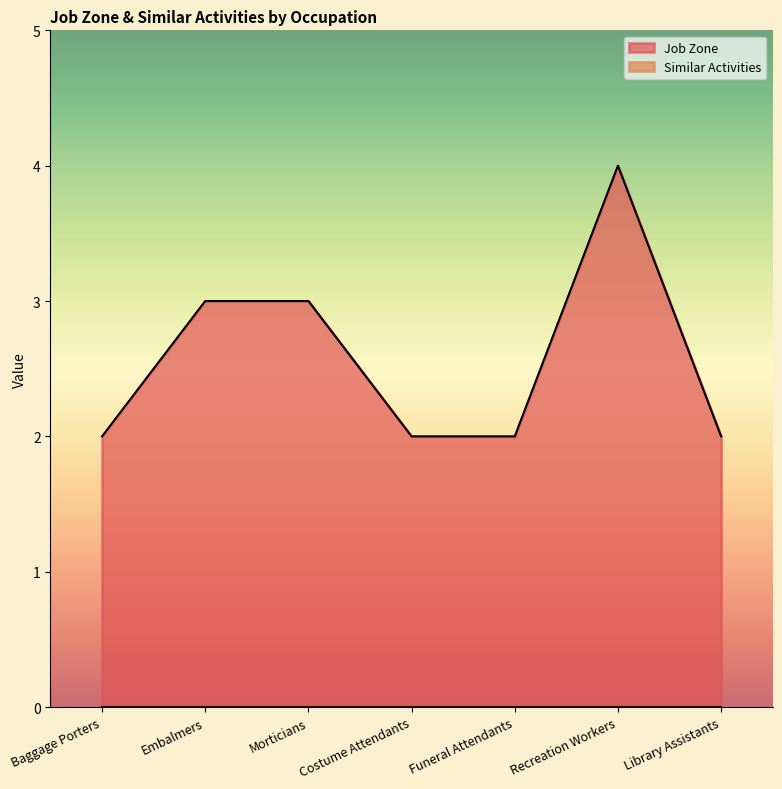

What is the label of the 6th point from the left?

Recreation Workers